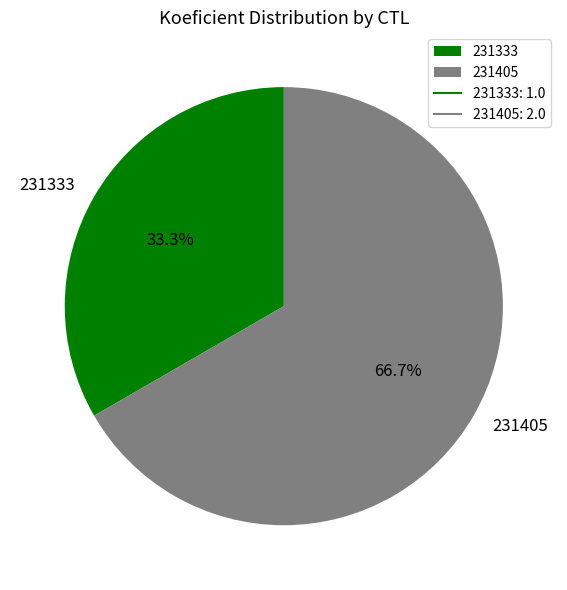

What is the largest slice in the pie chart?

231405